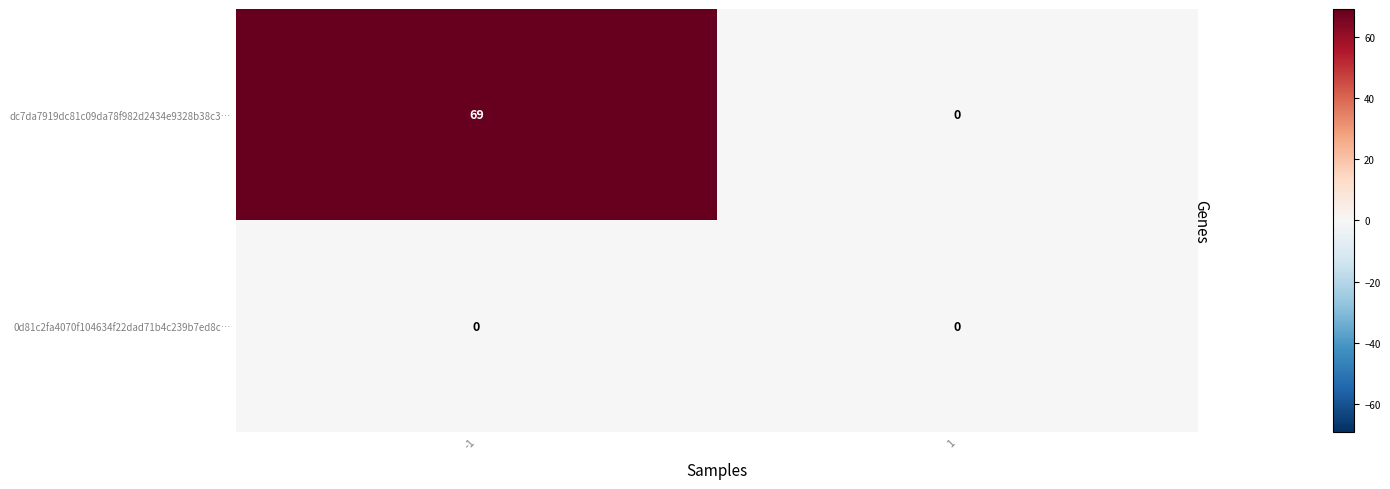

Reading left to right, transcribe all the data shown in this chart.

dc7da7919dc81c09da78f982d2434e9328b38c3…: 69	0
0d81c2fa4070f104634f22dad71b4c239b7ed8c…: 0	0